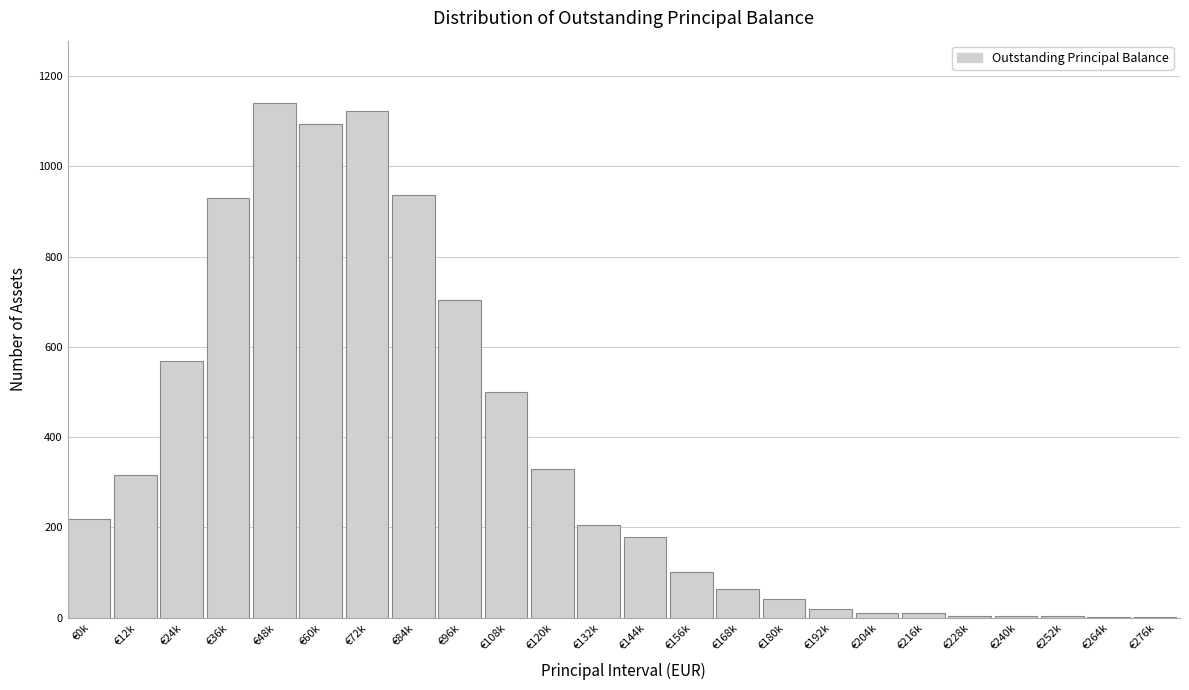

What is the change in value from €36k to €156k?

-828